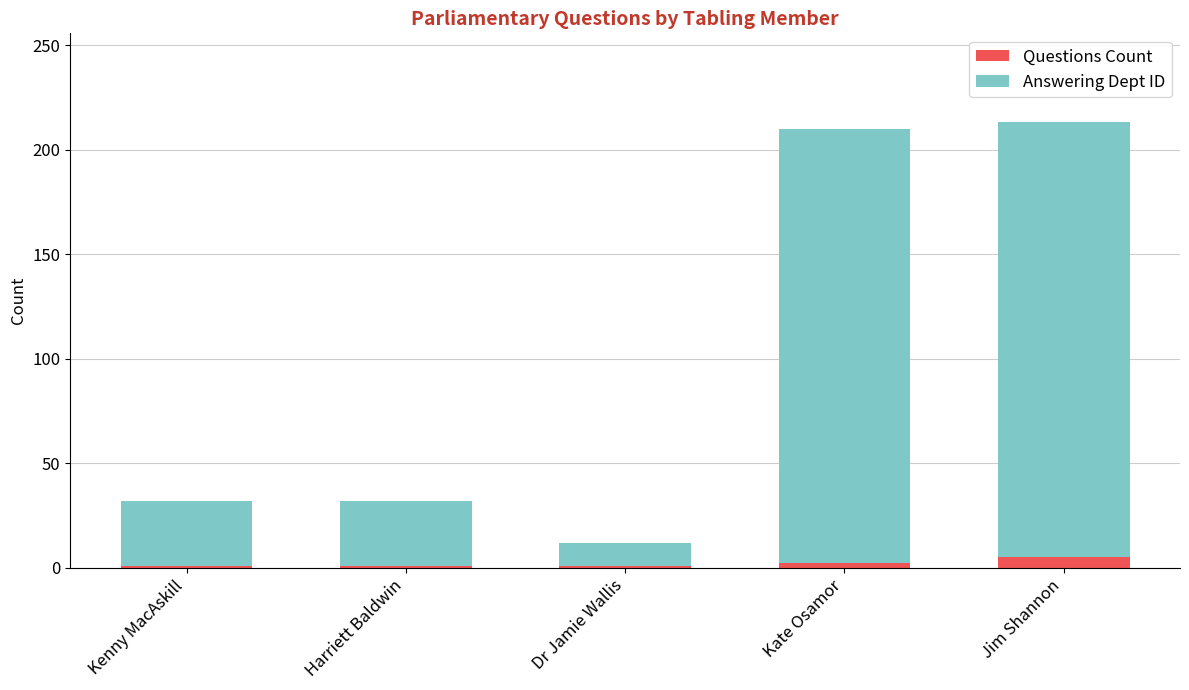

What is the total value across all series at Jim Shannon?

213